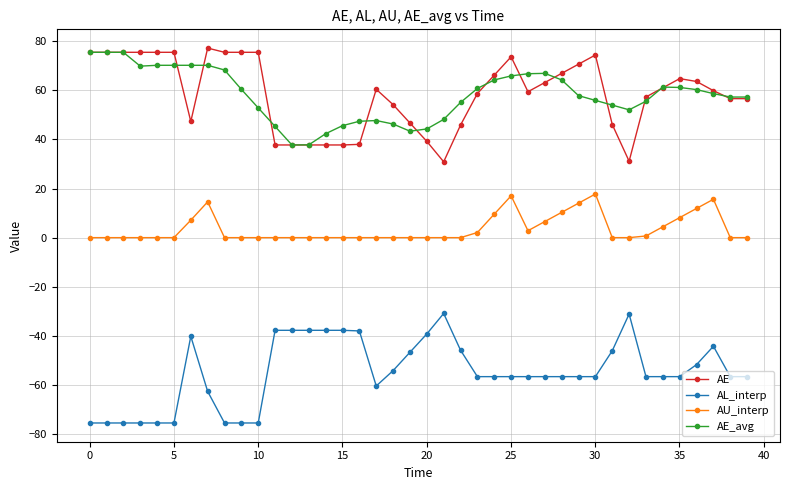

True or false: AE_avg and AL_interp intersect in this chart.

False